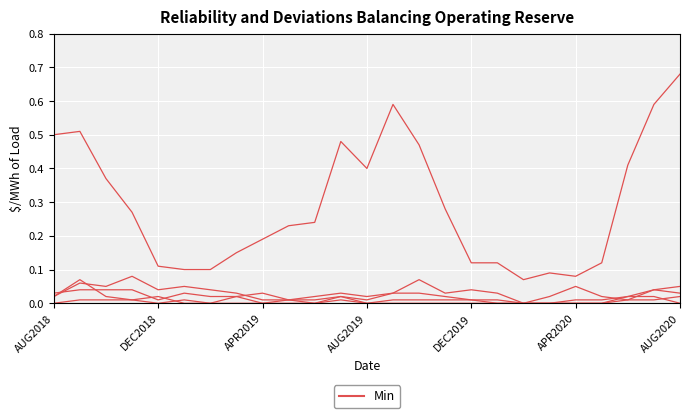

Does the chart display data point markers on the line(s)?

No